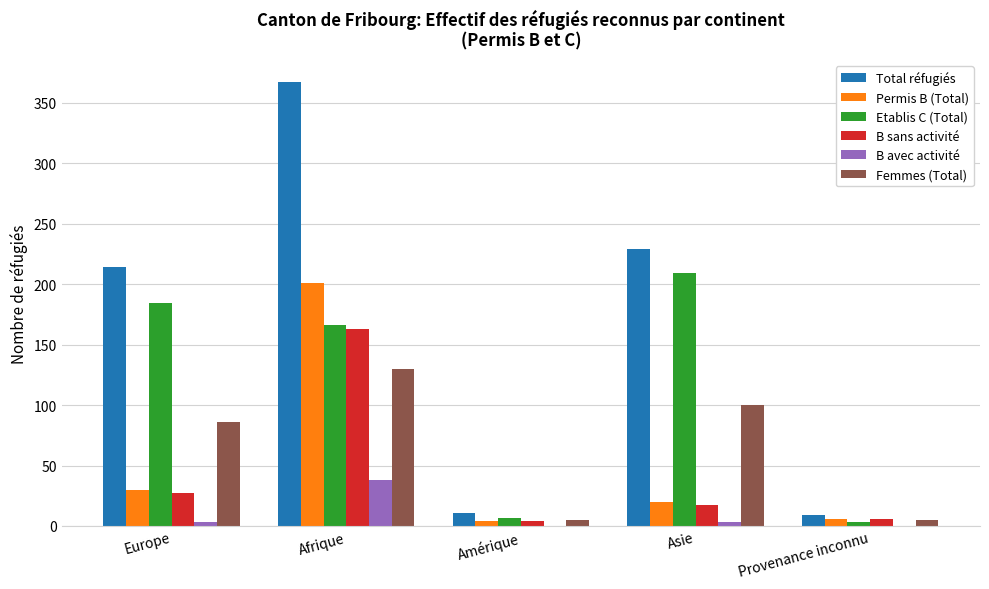

Which series has the largest range (max minus min)?

Total réfugiés